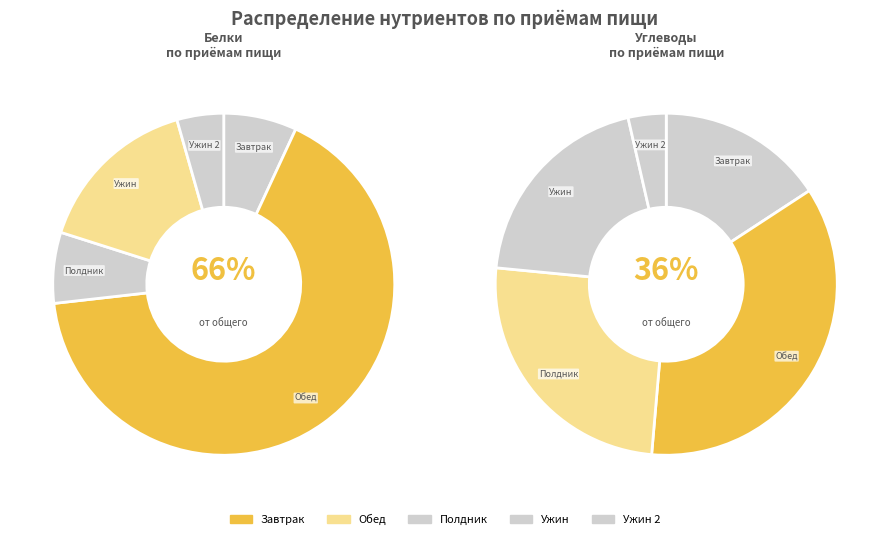

The Овощное рагу slice represents 15% of the pie. True or false?

False